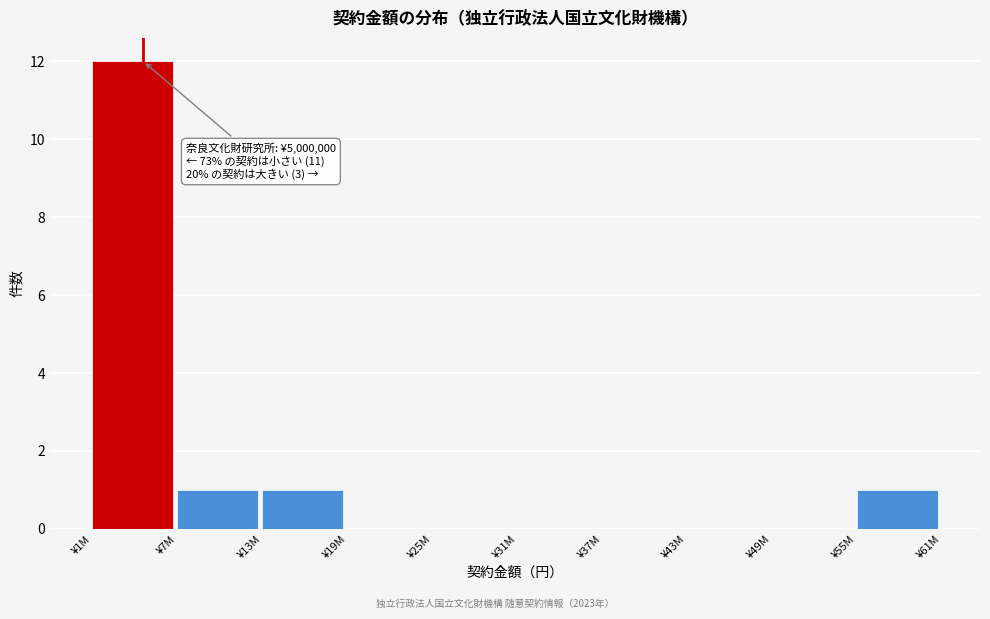

Reading left to right, transcribe all the data shown in this chart.

¥1M=12	¥7M=1	¥13M=1	¥19M=0	¥25M=0	¥31M=0	¥37M=0	¥43M=0	¥49M=0	¥55M=1